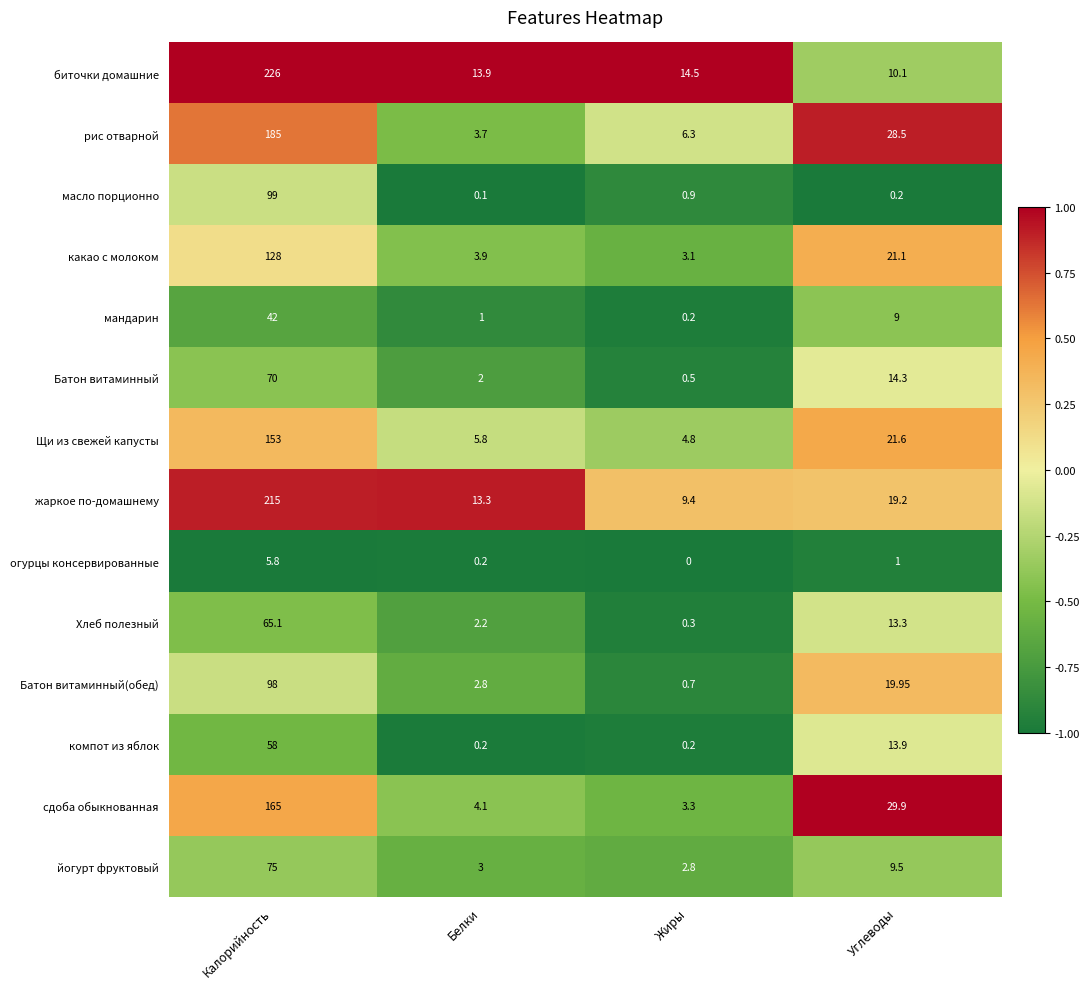

Which series has the widest spread of values?

биточки домашние